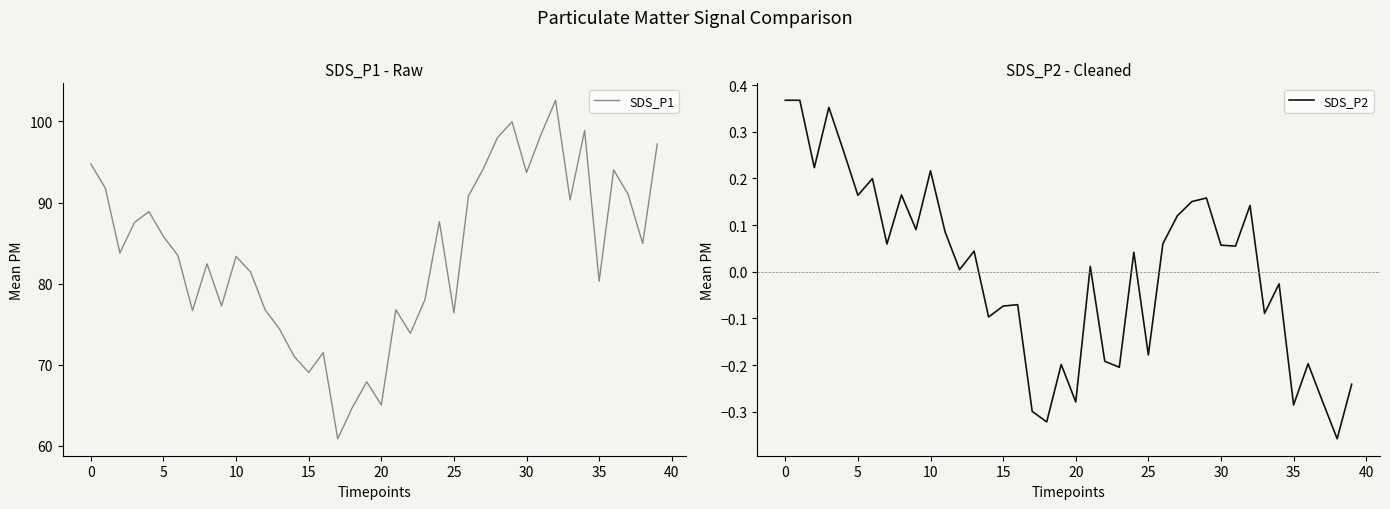

At which label does SDS_P1 first exceed 83?

0